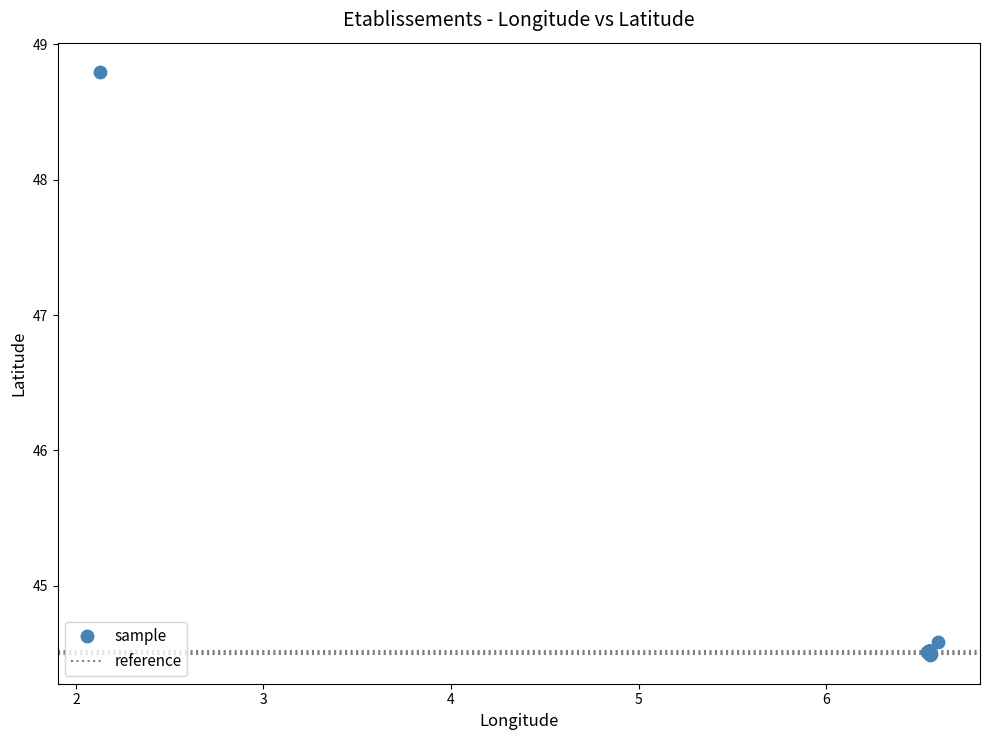

What Y value in the scatter plot is closest to 46?

44.6